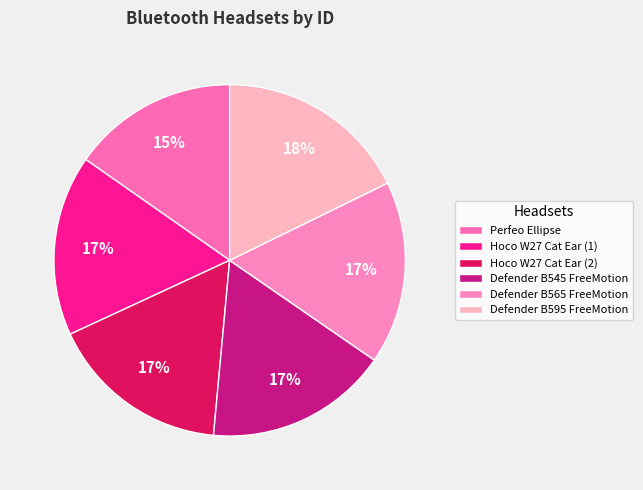

Count the number of slices in the pie.

6